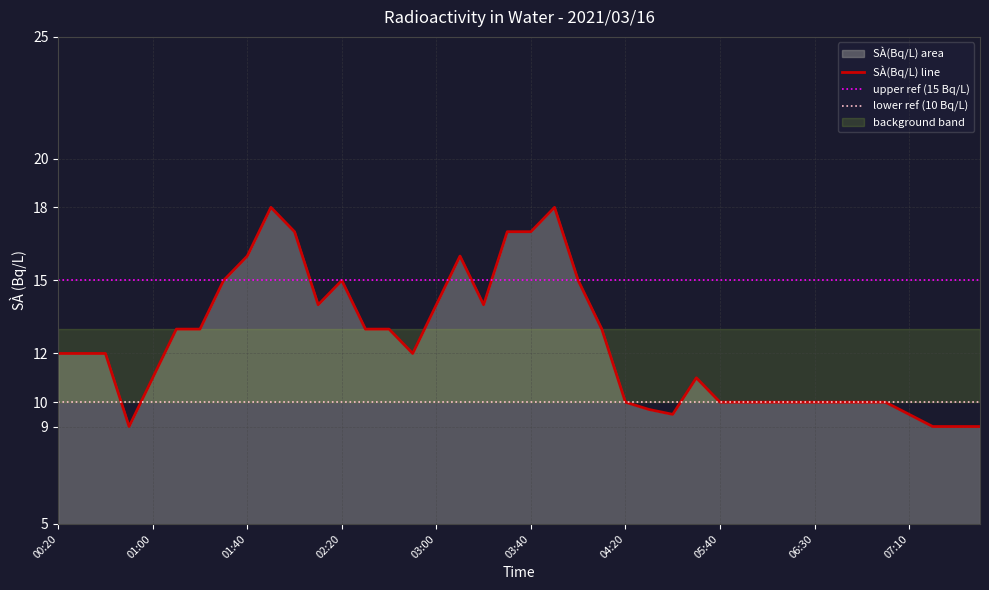

What is the highest value of the SÀ(Bq/L) line series?

18.0